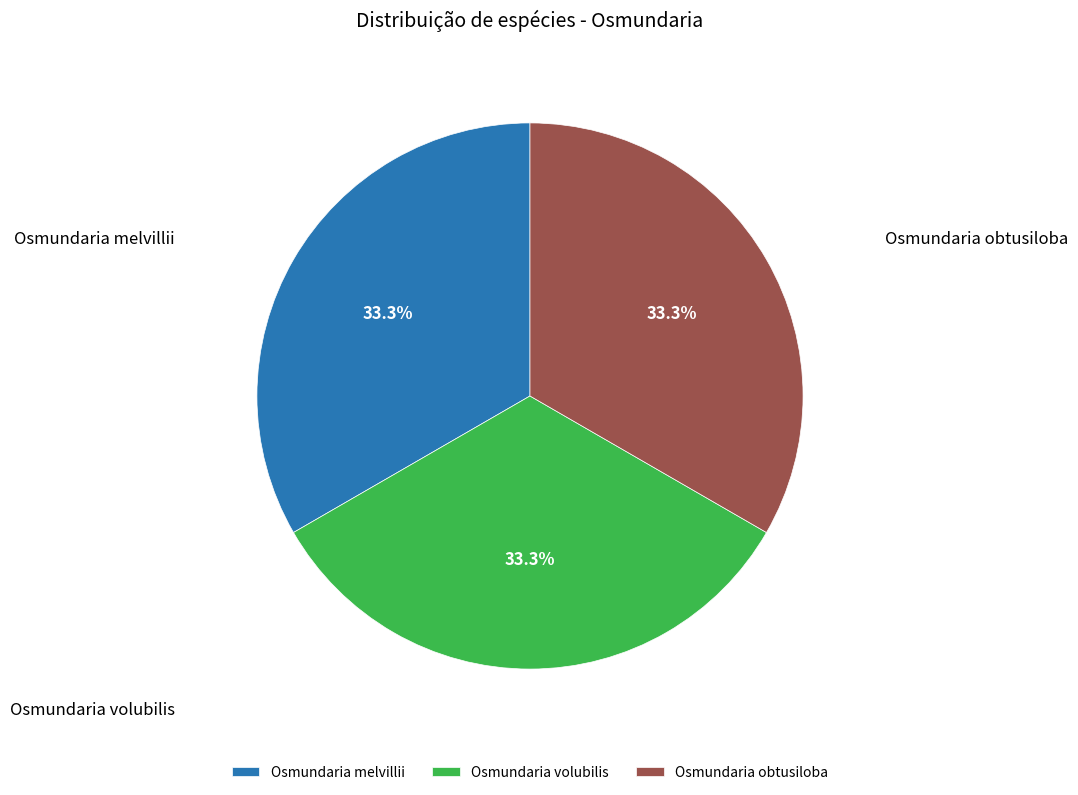

Combined, what portion of the pie is Osmundaria volubilis and Osmundaria obtusiloba?

66.7%